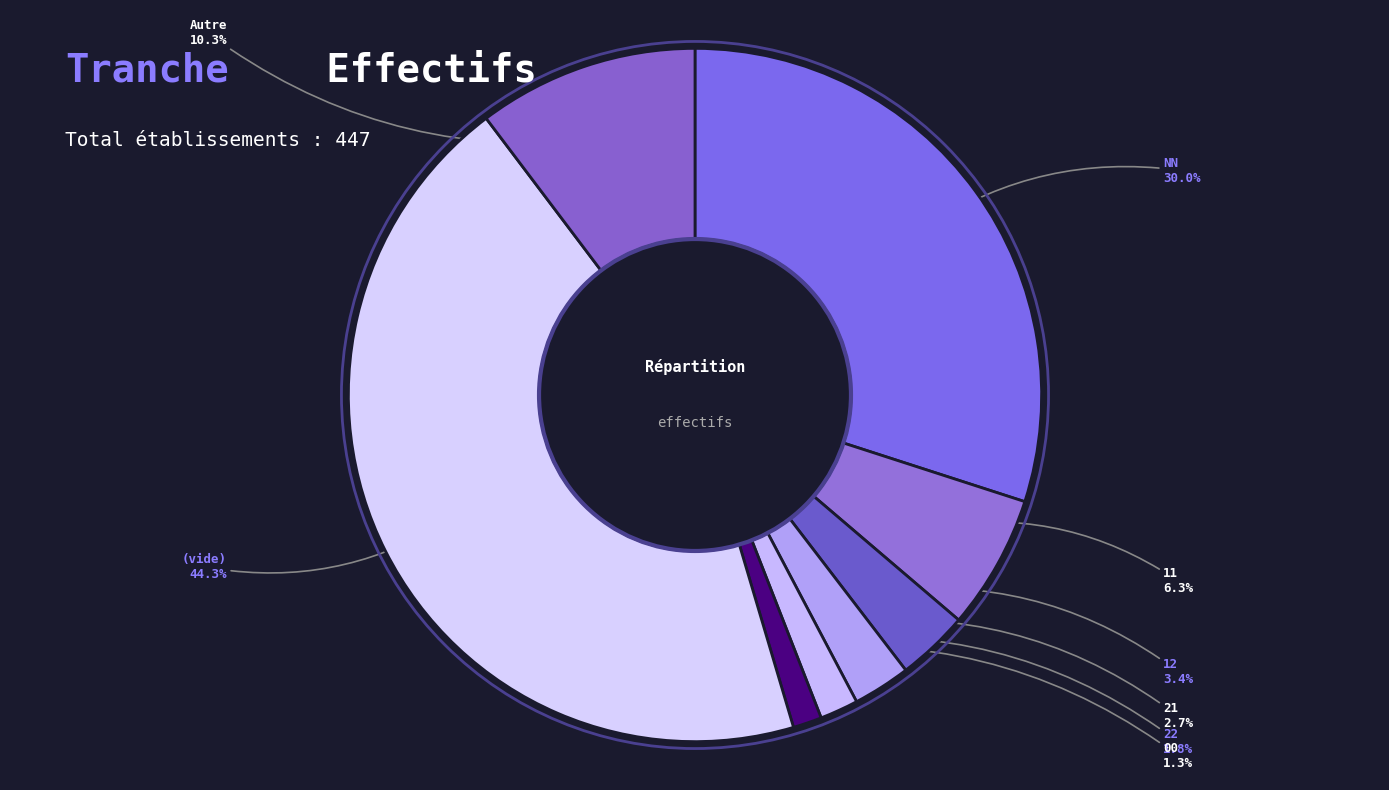

How many segments does this pie chart have?

8